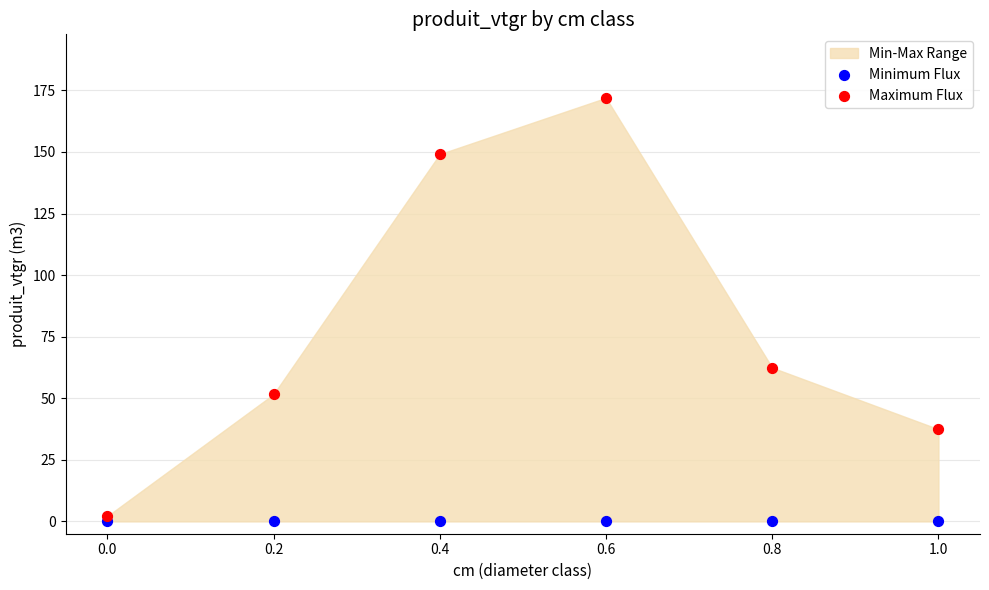

Across all series, what Y value is closest to 85?

62.4